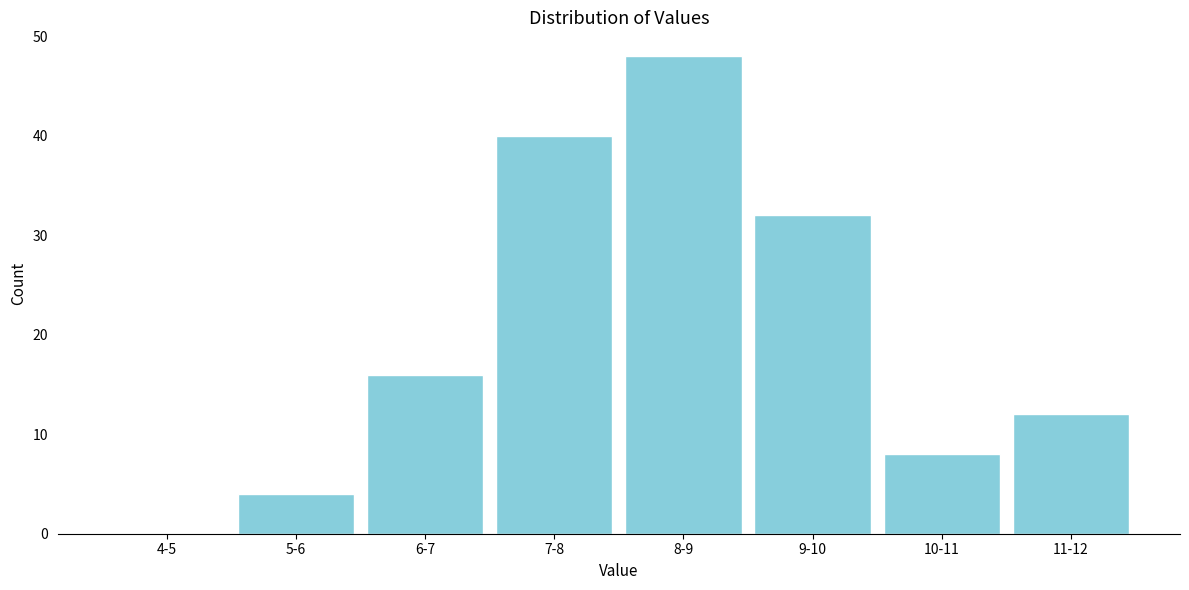

Reading right to left, list all the values displayed in this chart.

11-12=12	10-11=8	9-10=32	8-9=48	7-8=40	6-7=16	5-6=4	4-5=0